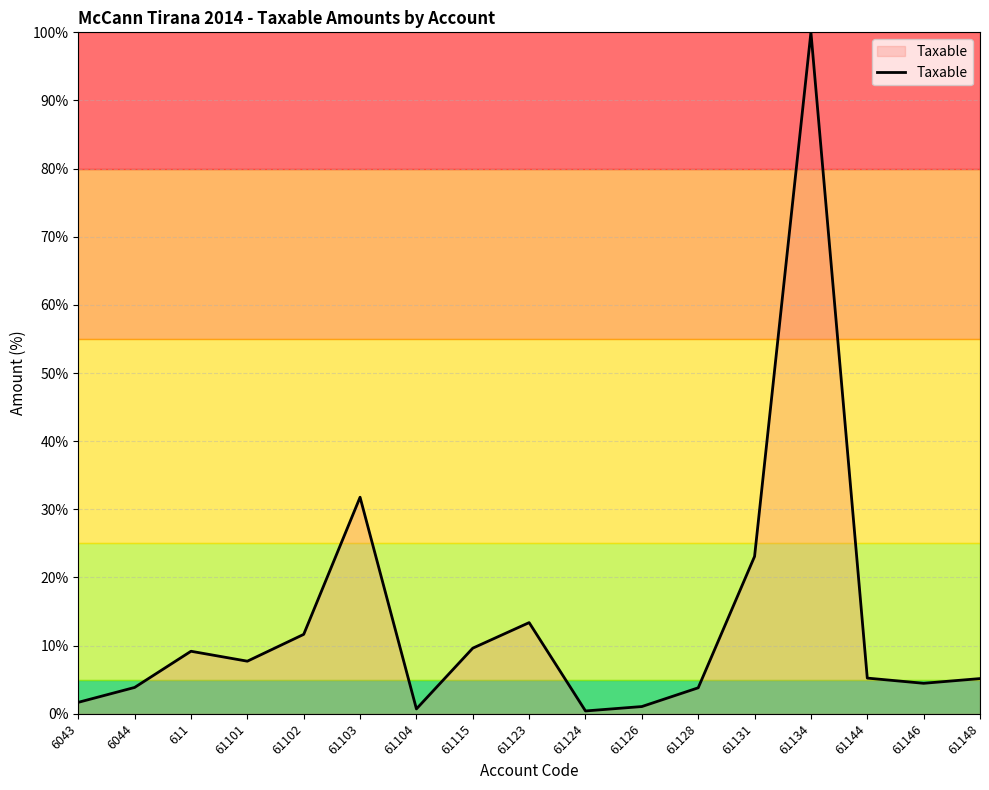

What is the ratio of the value at 61144 to the value at 61102?

0.4